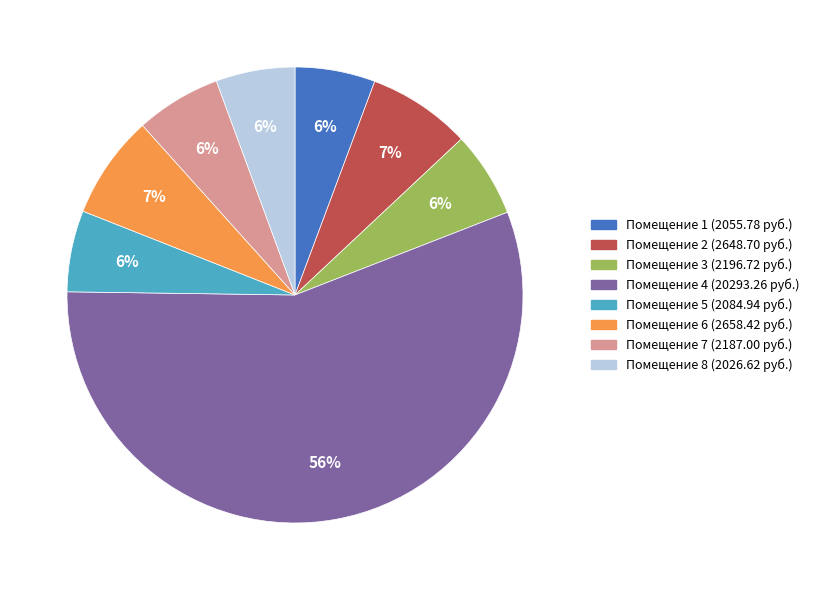

Is there a majority slice in this chart?

Yes